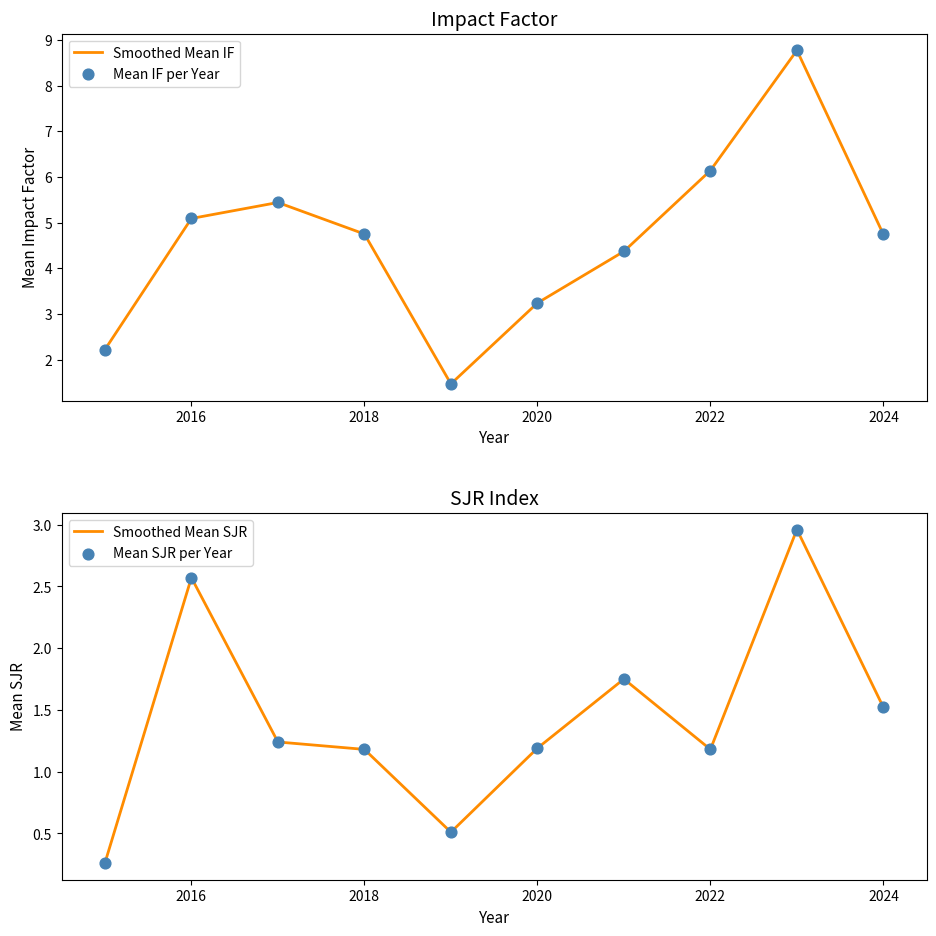

Which series has the largest Y range (max minus min)?

Smoothed Mean IF